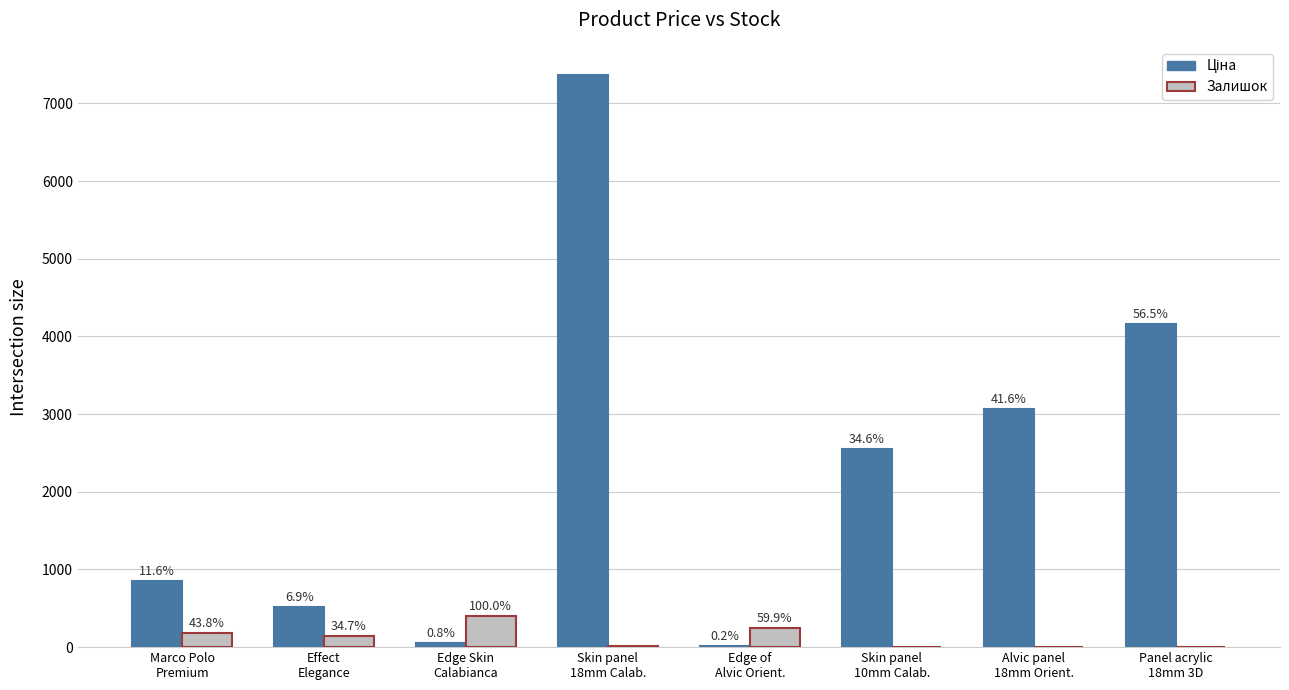

What is the total value across all series at Panel acrylic
18mm 3D?

4163.8